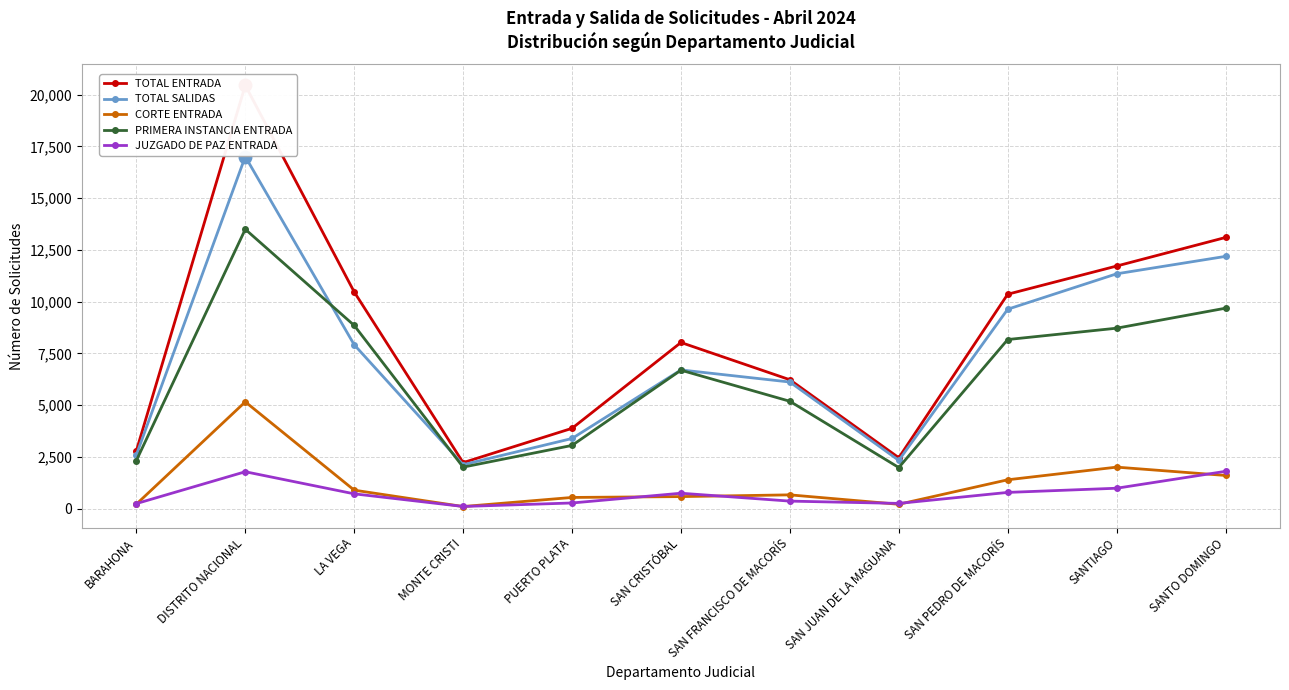

What is the label of the 3rd point from the left?

LA VEGA